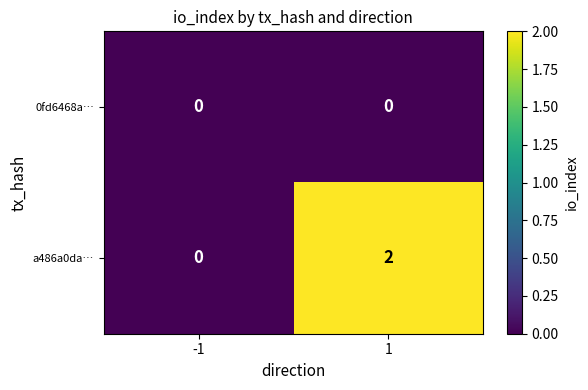

Reading right to left, transcribe all the data shown in this chart.

0fd6468a…: 0	0
a486a0da…: 2	0